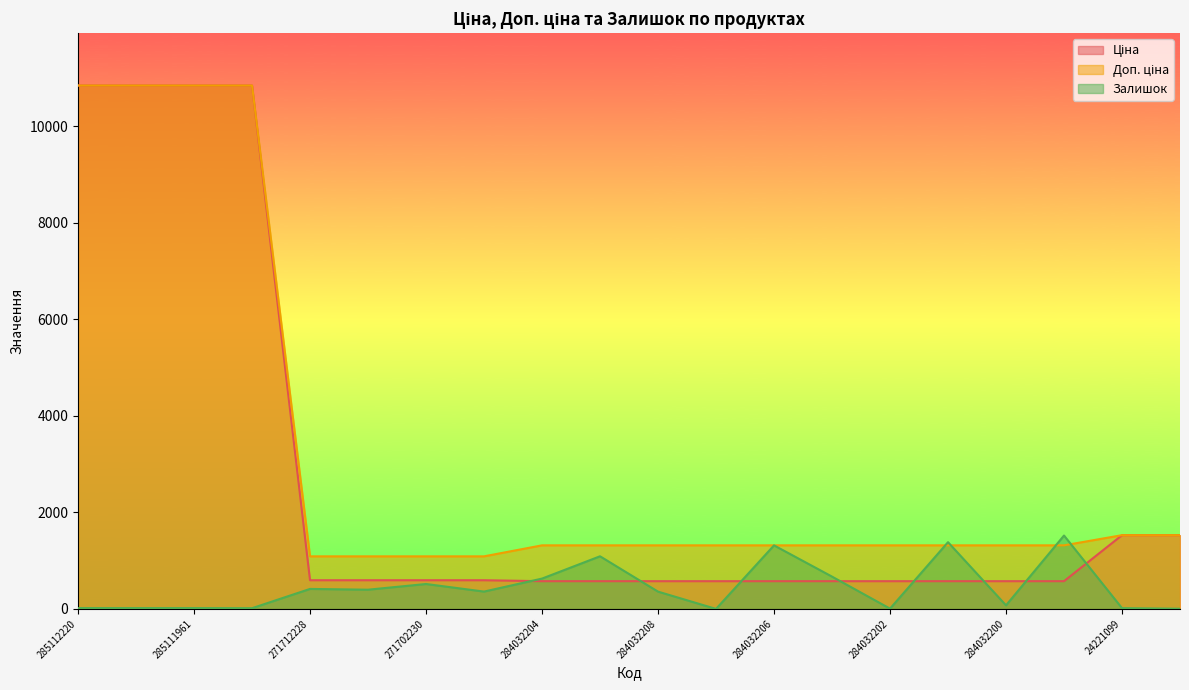

What value does the Доп. ціна series have at 284032201?

1316.7